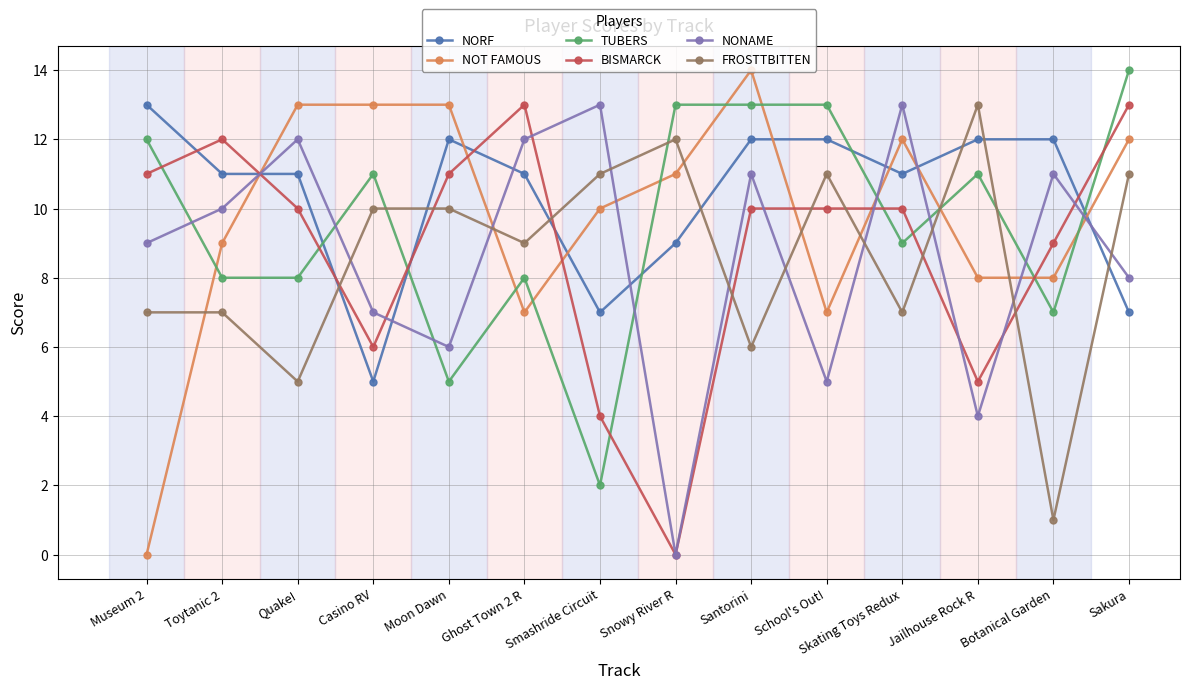

How many data points in FROSTTBITTEN are less than 10?

7